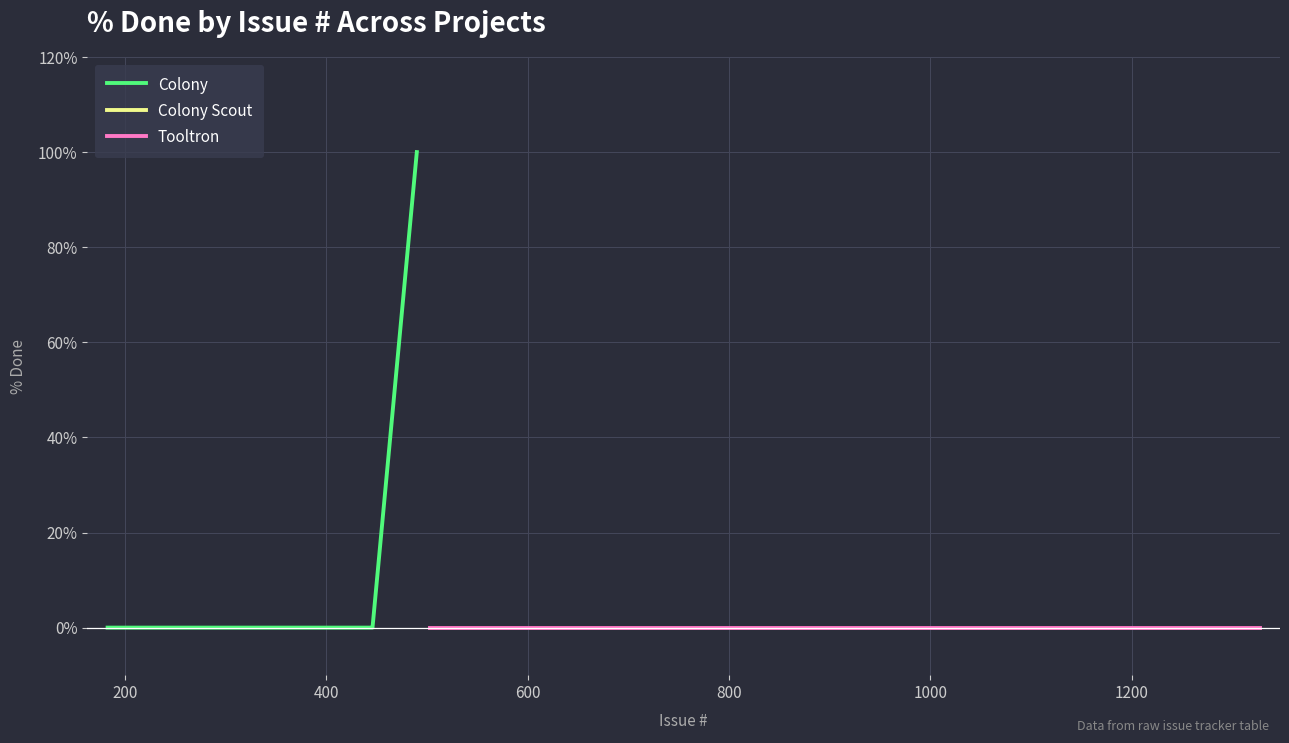

True or false: Colony has a value of 35 at 338.

False